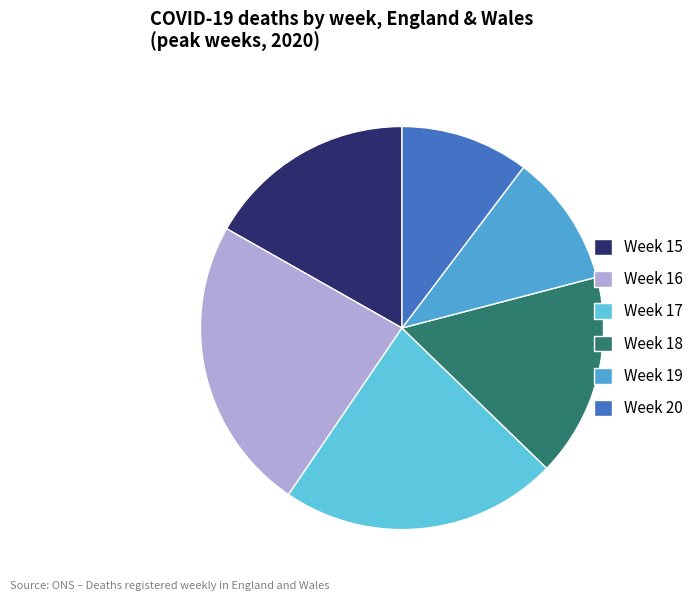

To the nearest percent, what portion does Week 18 represent?

16%